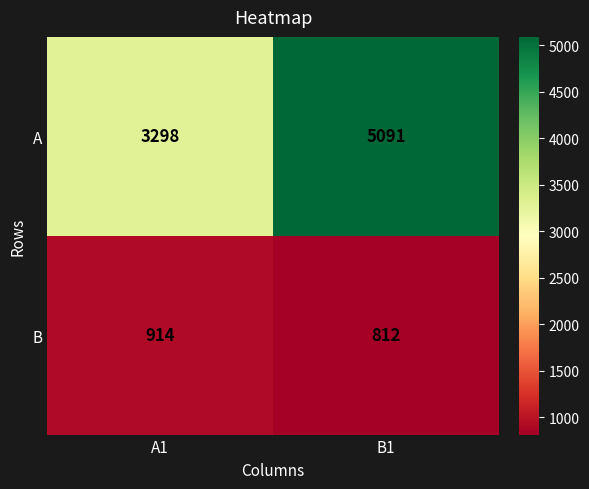

Between A1 and B1, which series saw the biggest shift?

A